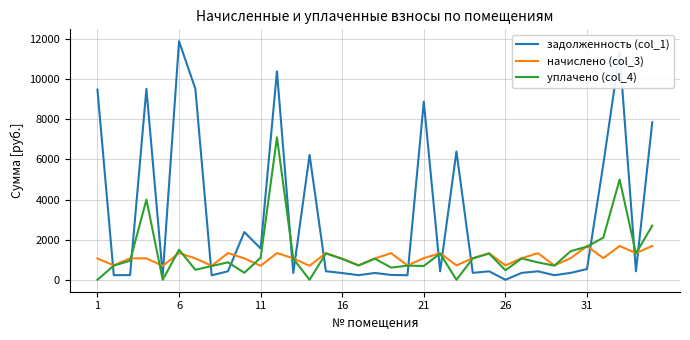

Which series has the widest spread of values?

задолженность (col_1)